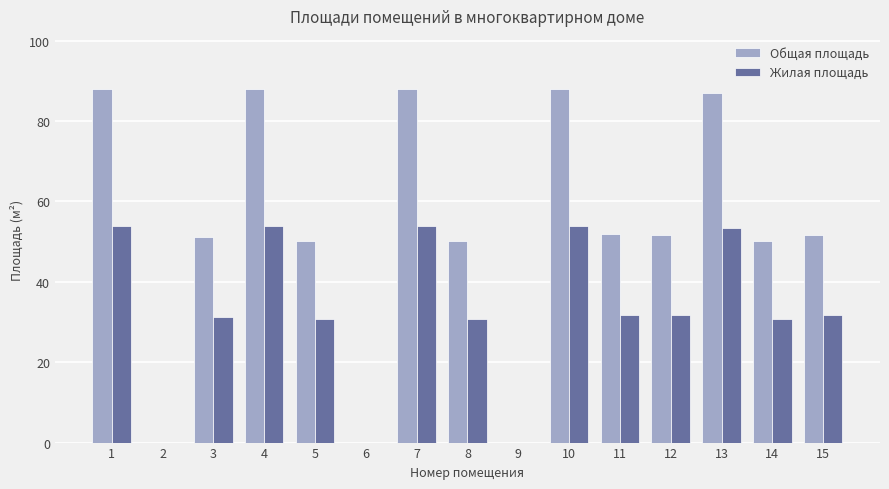

Which series has the largest total across all categories?

Общая площадь